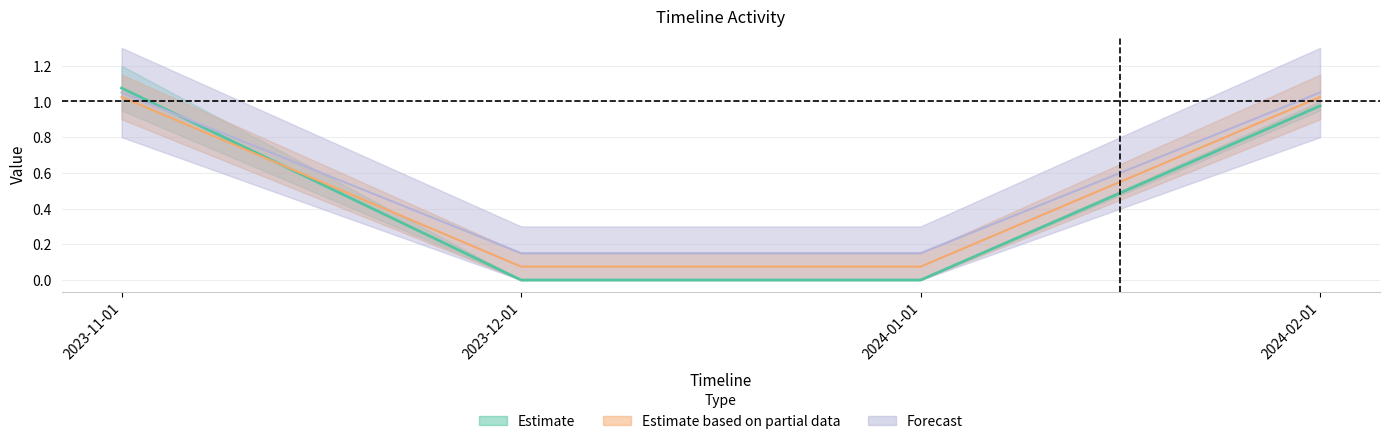

What is the difference between the highest and lowest values at 2023-11-01?

0.1